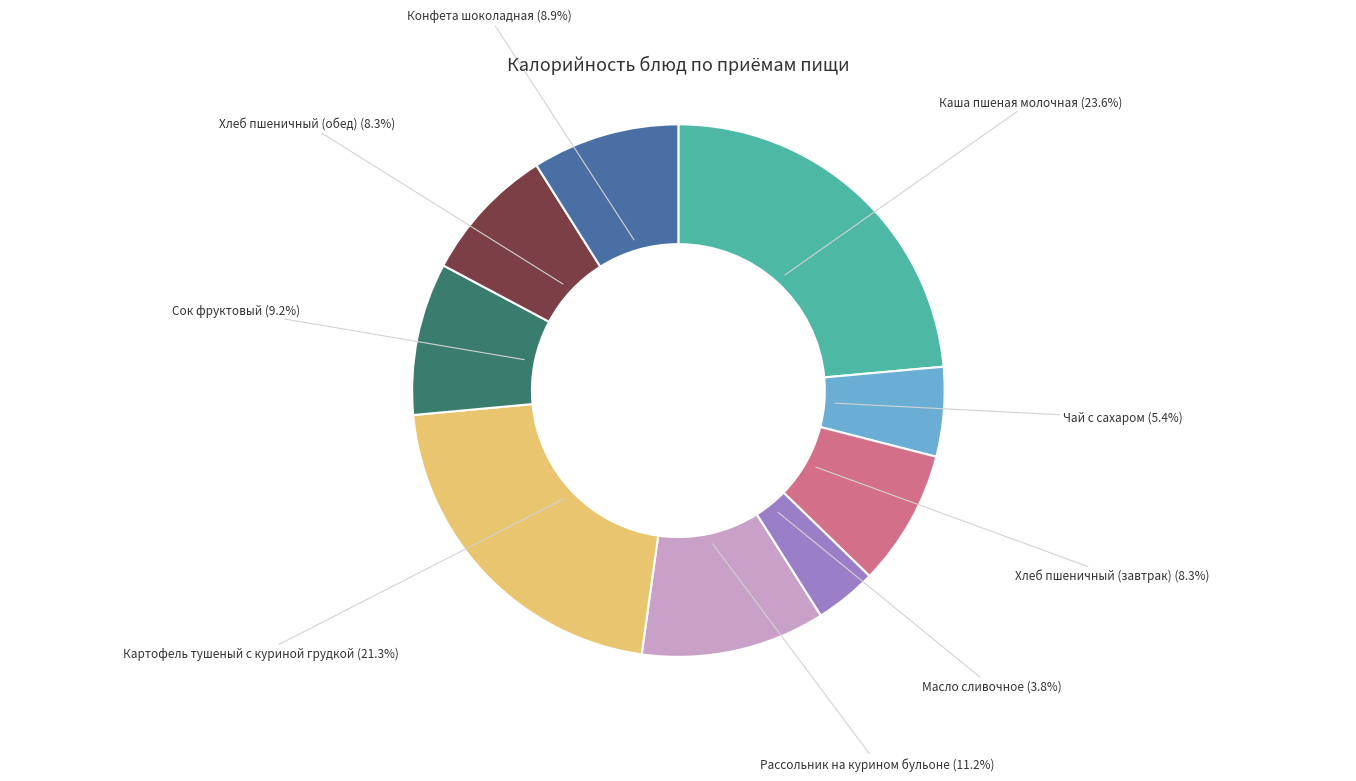

To the nearest percent, what portion does Сок фруктовый represent?

9%